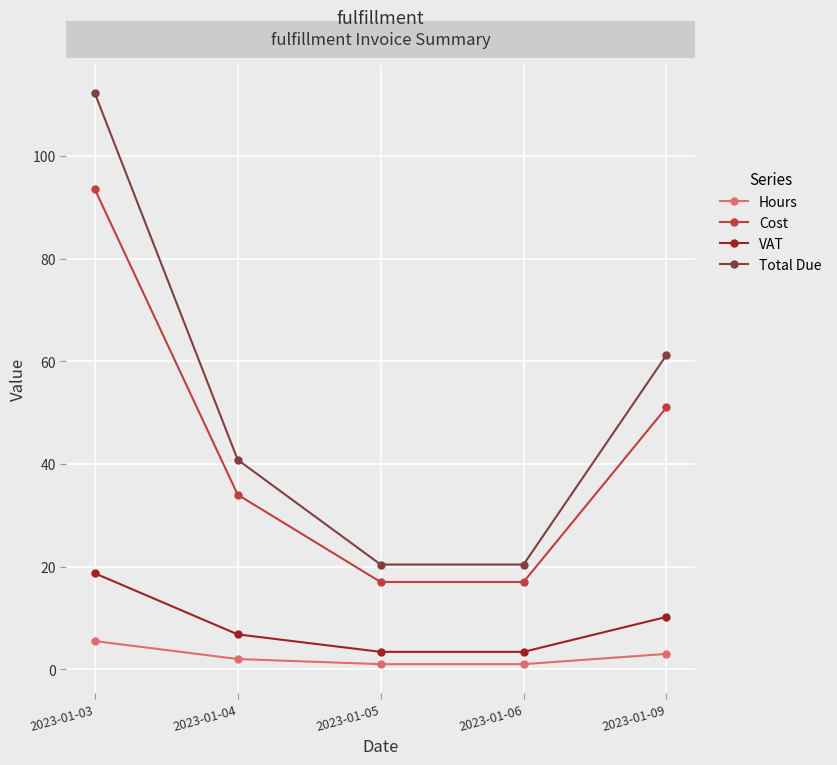

Is the value of Cost at 2023-01-05 greater than the value of Total Due at 2023-01-04?

No